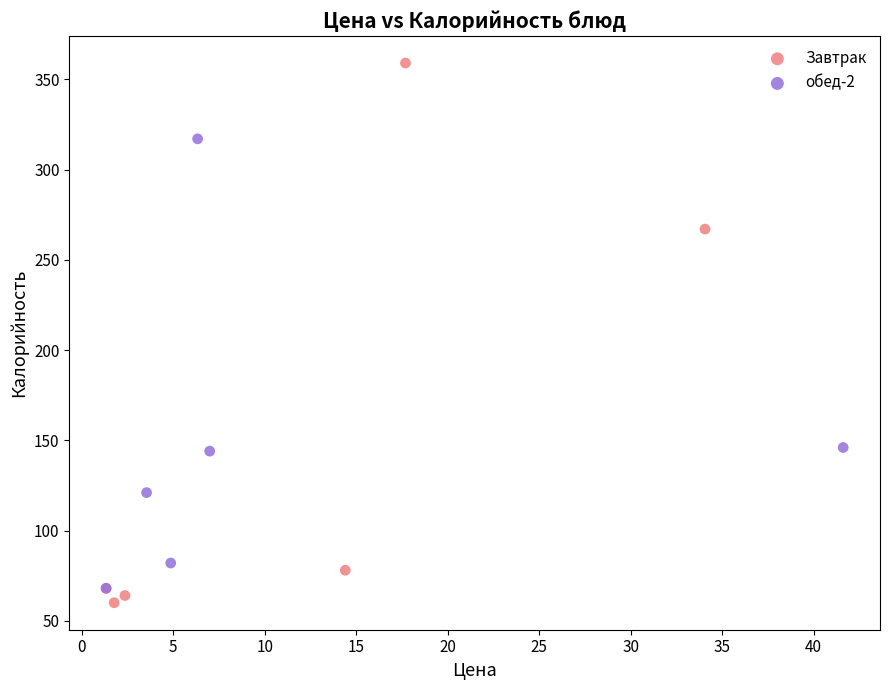

Which series contains the highest Y value?

Завтрак